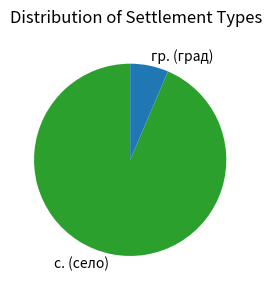

Combined, do с. (село) and гр. (град) account for over 50%?

Yes